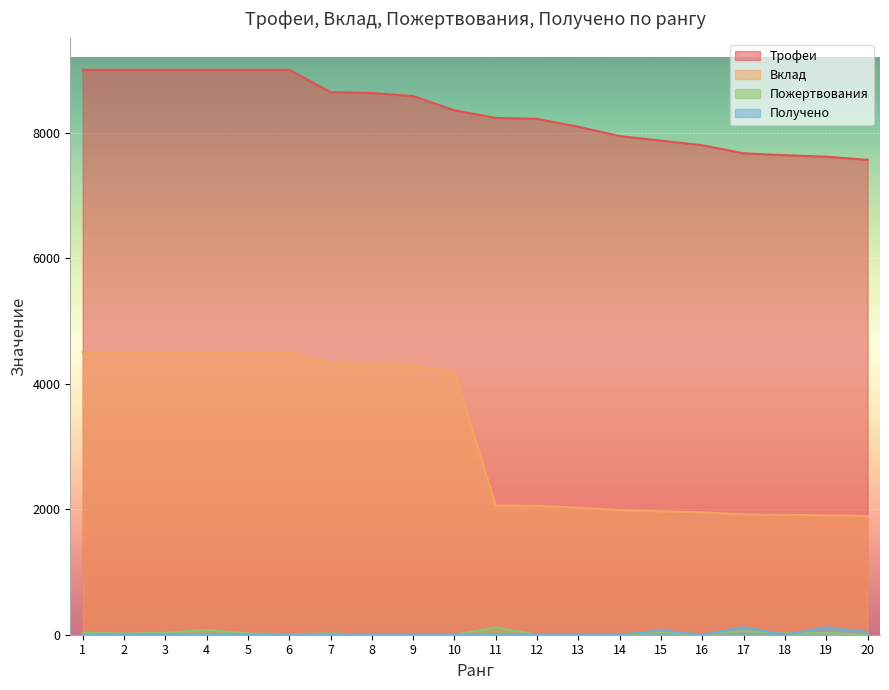

At which category is the sum across all series the highest?

4